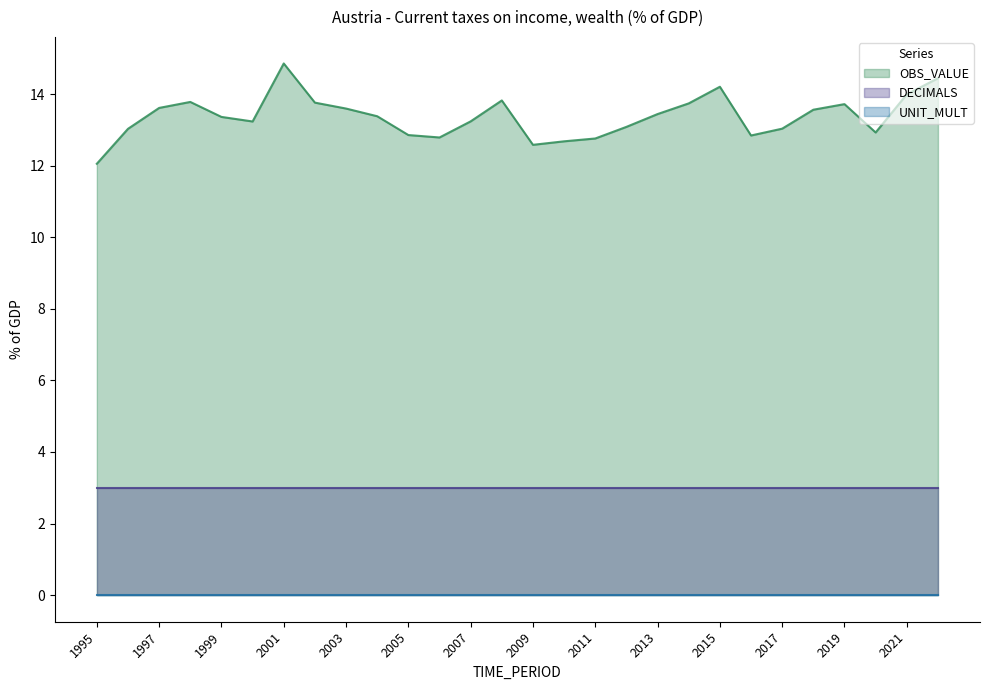

True or false: DECIMALS and UNIT_MULT cross at least once.

False